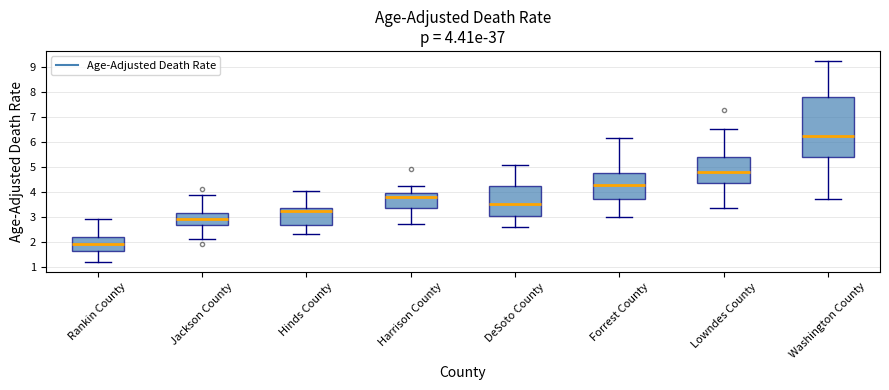

Comparing the boxes themselves (not the whiskers), which one is the tallest?

Washington County